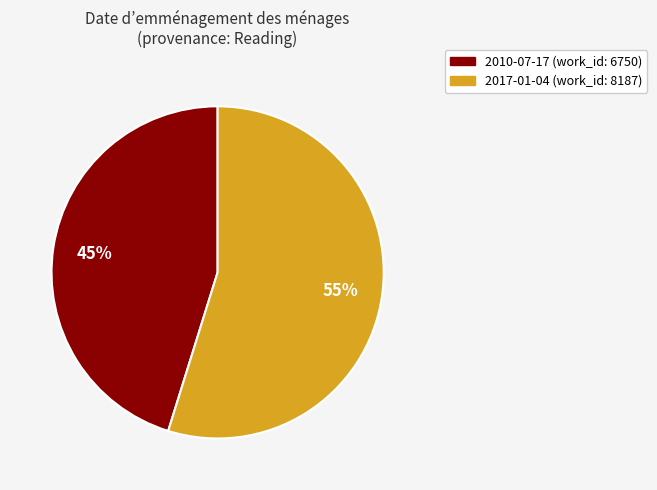

Is there a majority slice in this chart?

Yes